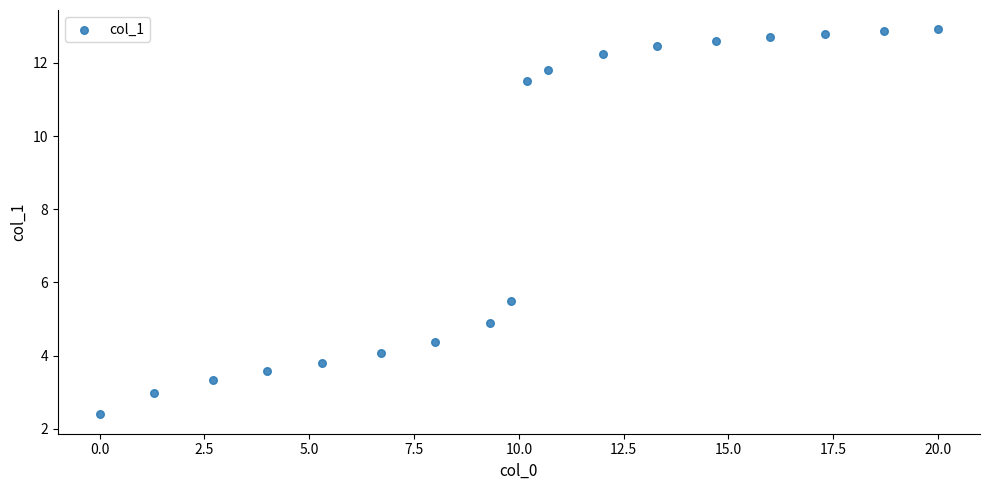

What Y value in the scatter plot is closest to 7?

5.5